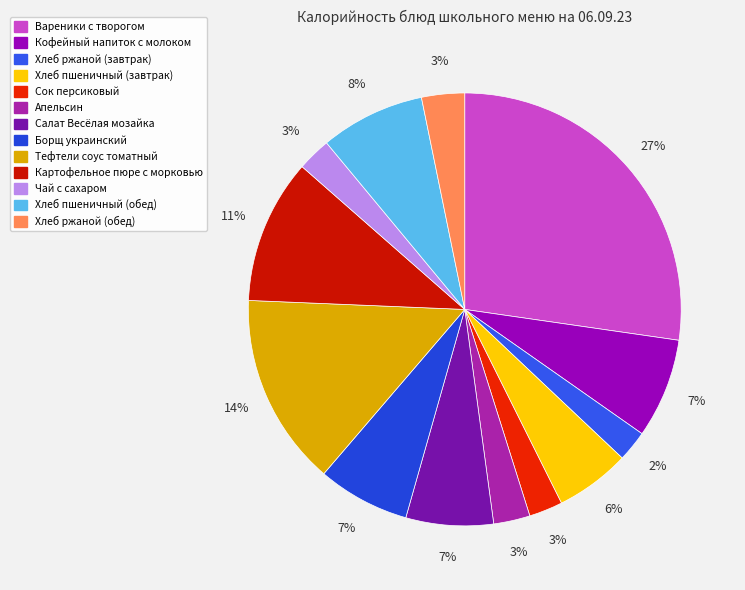

What is the smallest slice in the pie chart?

Хлеб ржаной (завтрак)